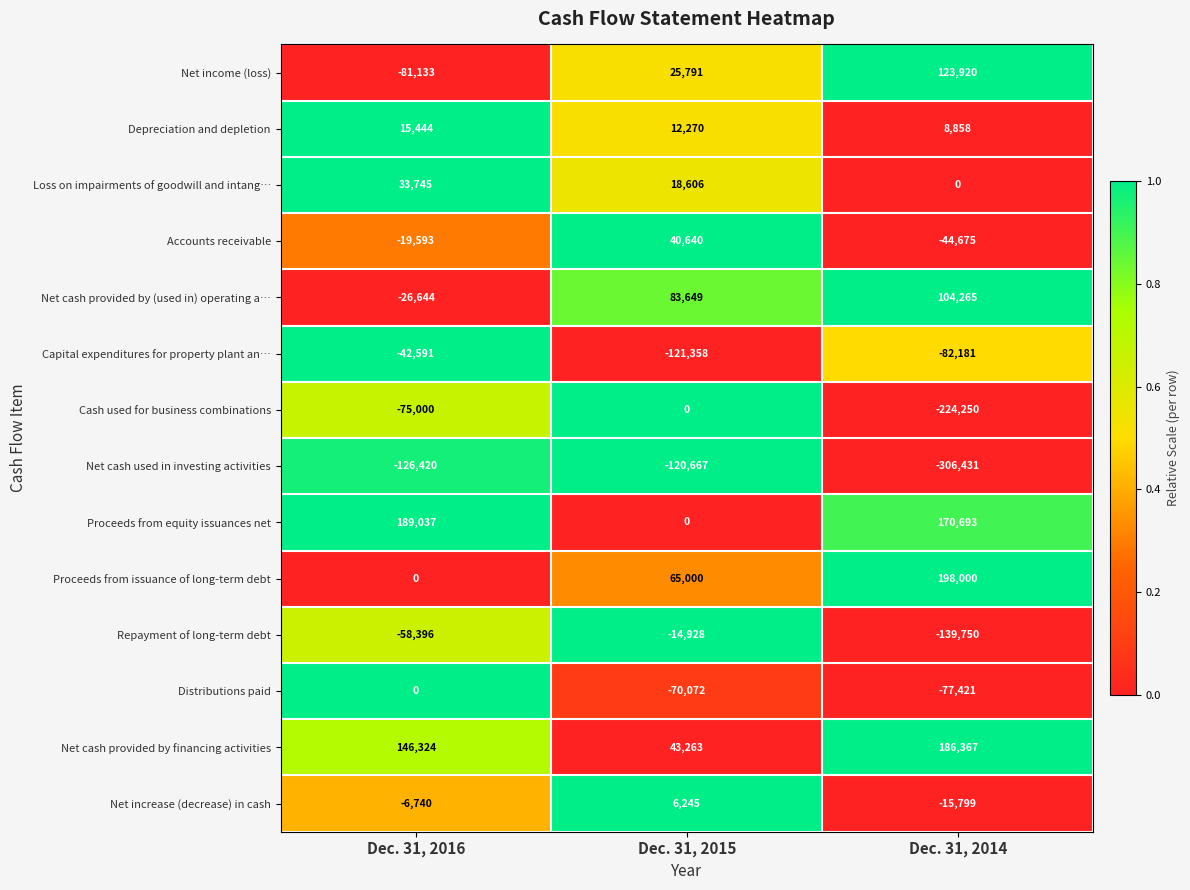

Which series has the largest total across all categories?

Net cash provided by financing activities